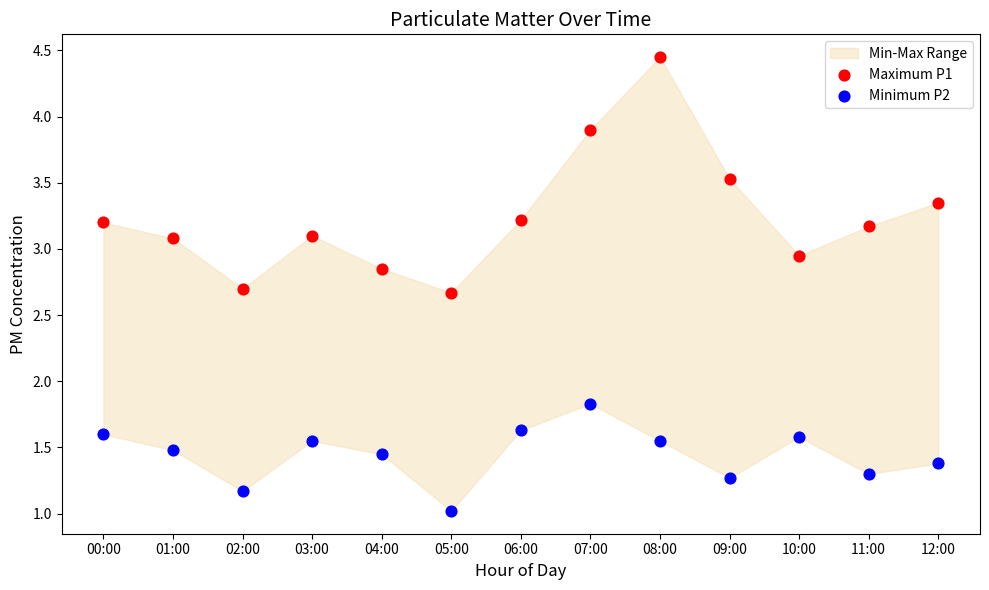

Which series reaches the maximum Y coordinate?

Maximum P1